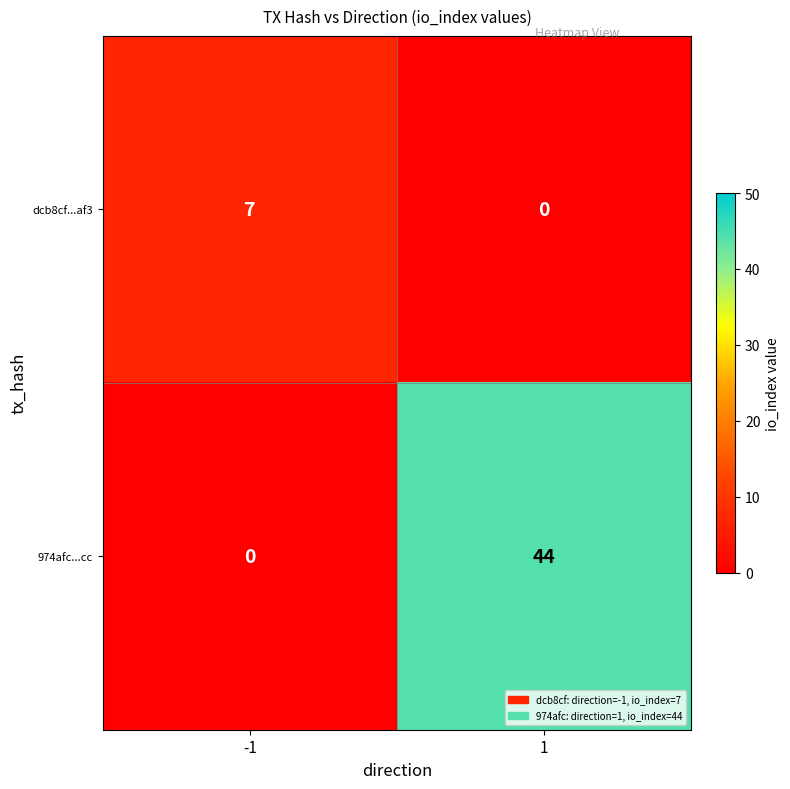

Reading left to right, what are all the values shown in this chart?

dcb8cf...af3: -1=7	1=0
974afc...cc: -1=0	1=44